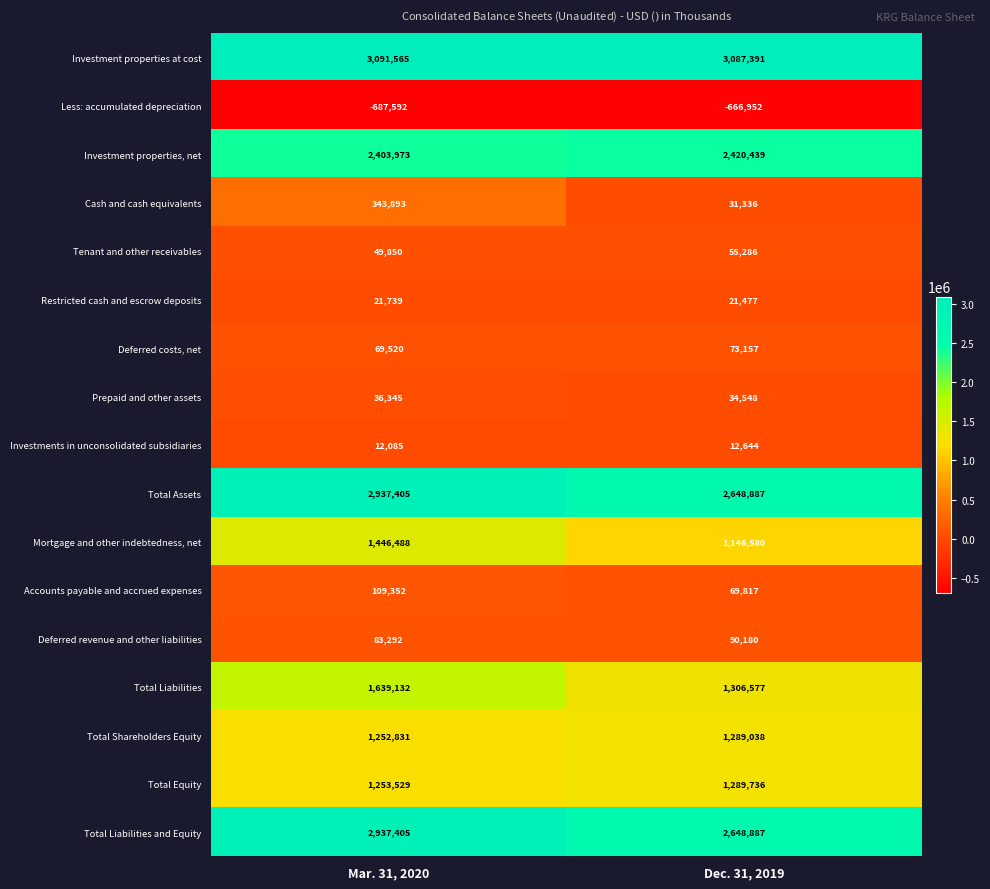

Read the Total Liabilities value at Mar. 31, 2020, to the nearest 50.

1639150